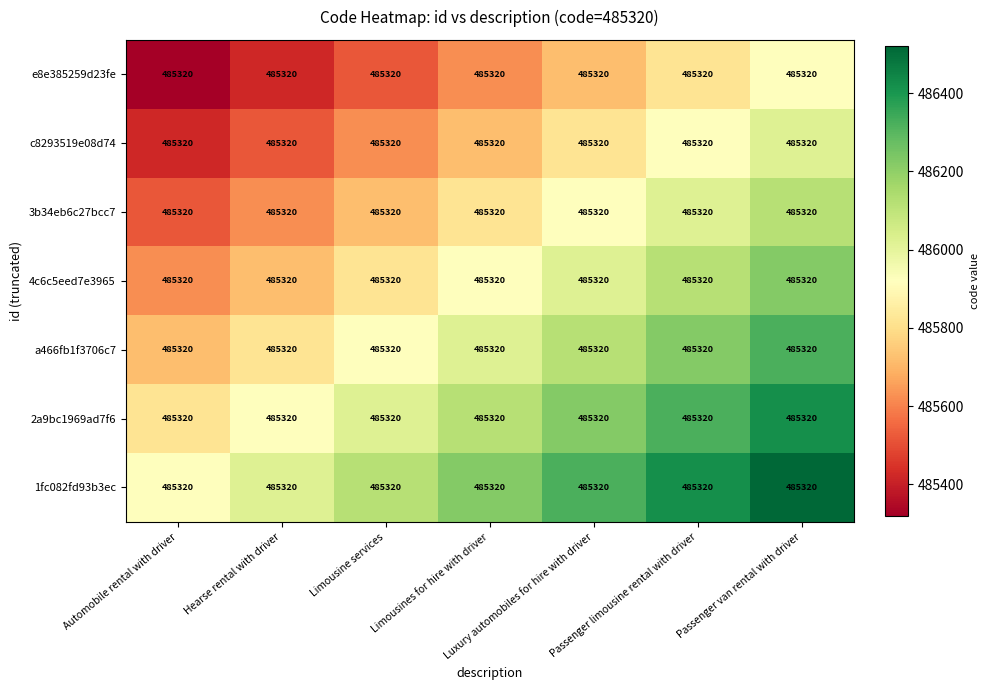

How many distinct data groups are displayed?

7